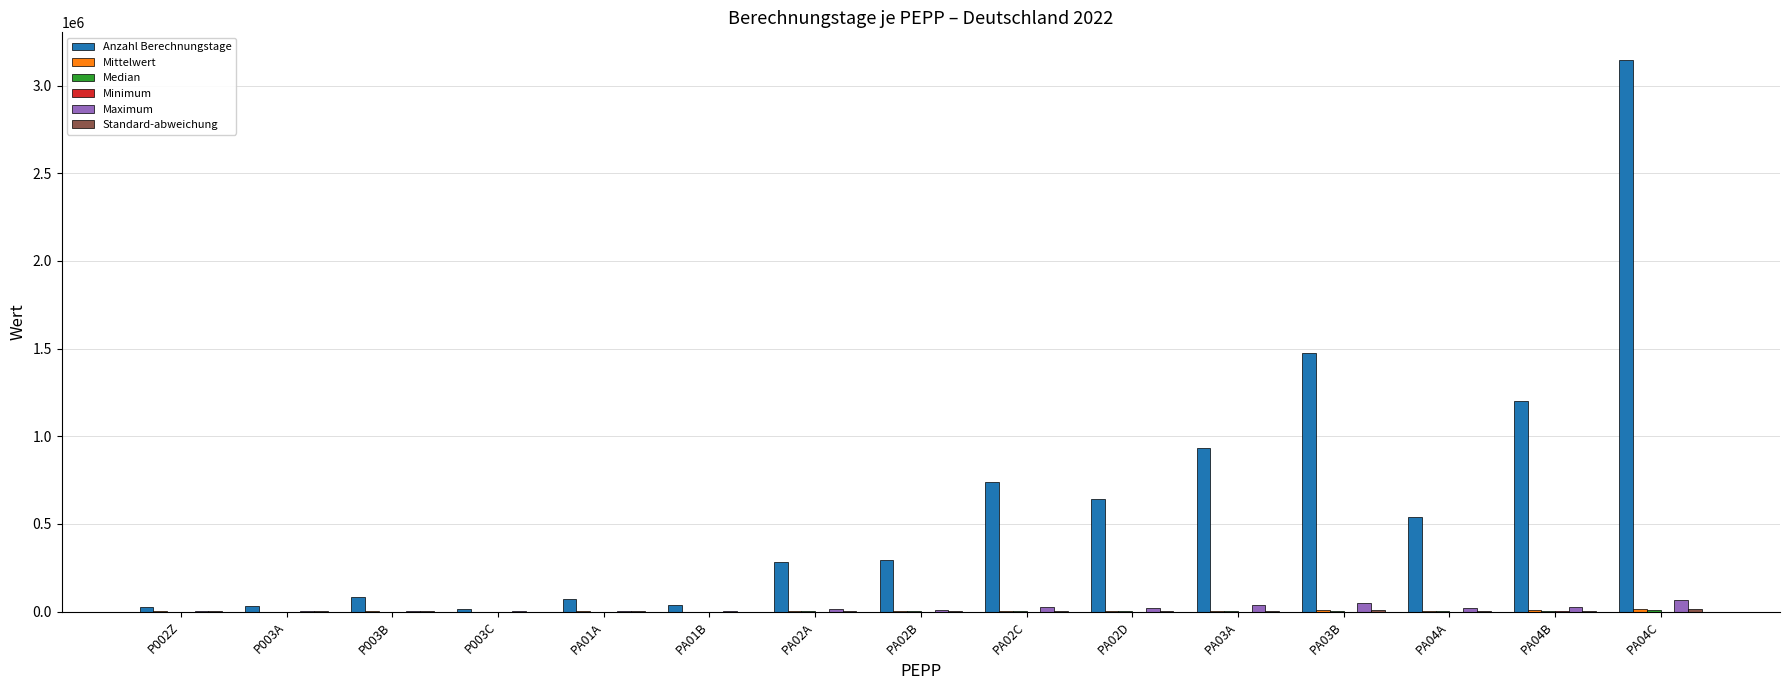

At which category does the chart reach its peak across all series?

PA04C